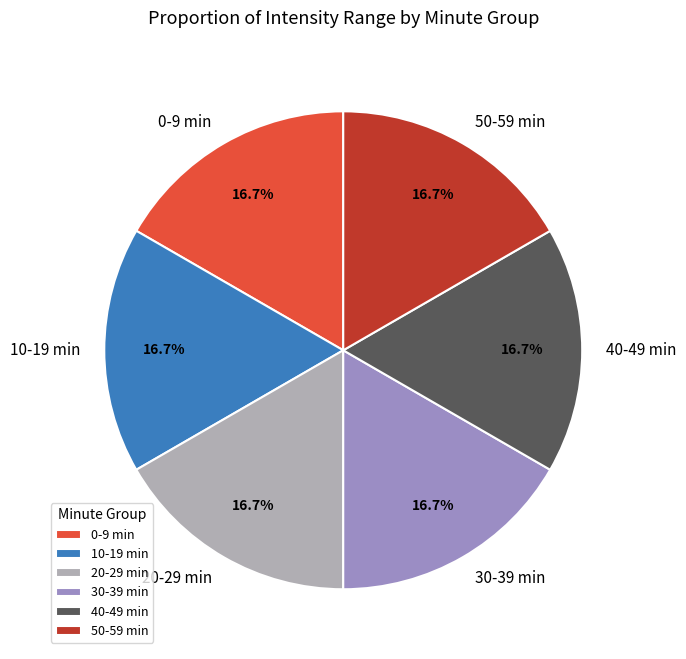

Approximately how many times larger is the value at 0-9 min compared to 20-29 min?

1.0